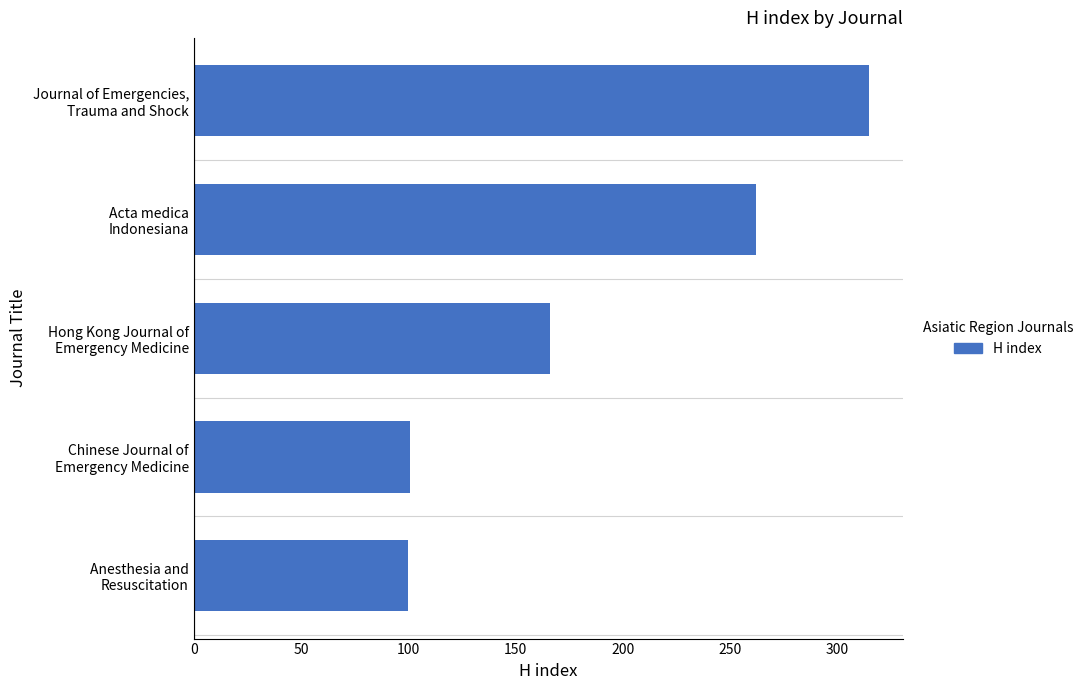

What is the value of the 4th bar from the top?

101